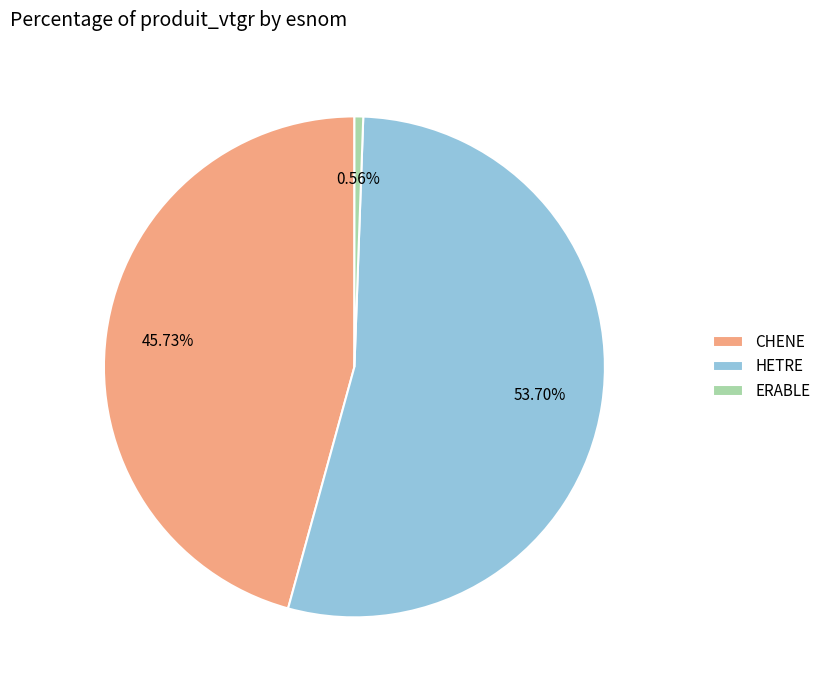

To the nearest percent, what is the average slice percentage?

33%